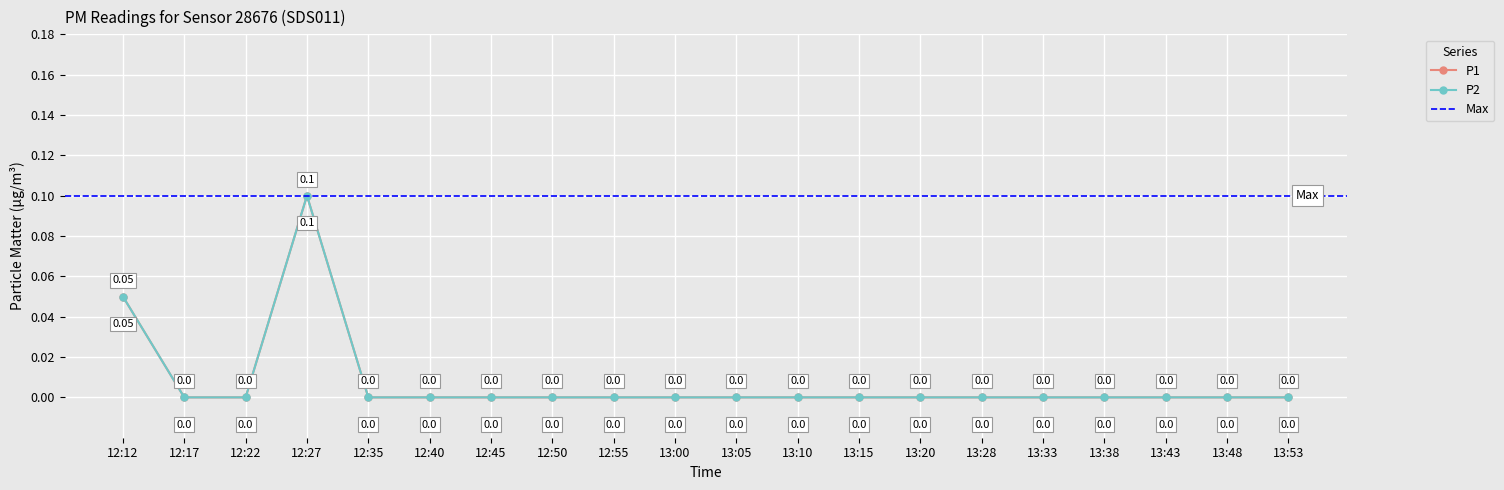

True or false: P1 and P2 cross at least once.

False